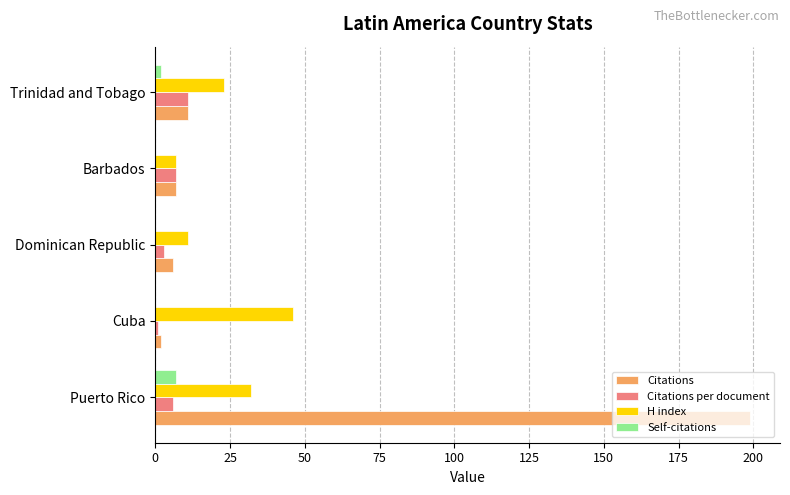

Which series changed the most between Cuba and Dominican Republic?

H index